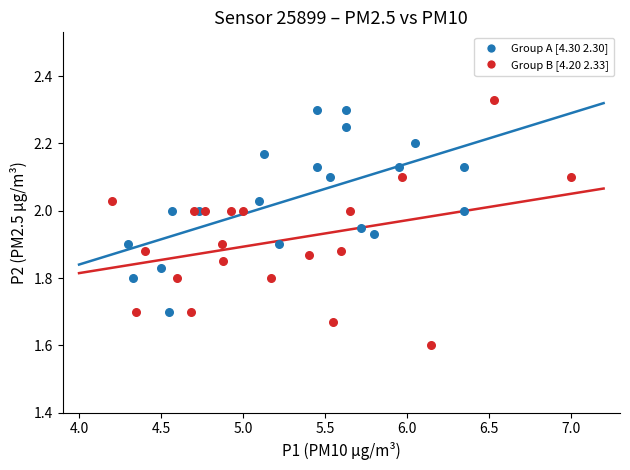

Which series reaches the minimum Y coordinate?

Group B [4.20 2.33]